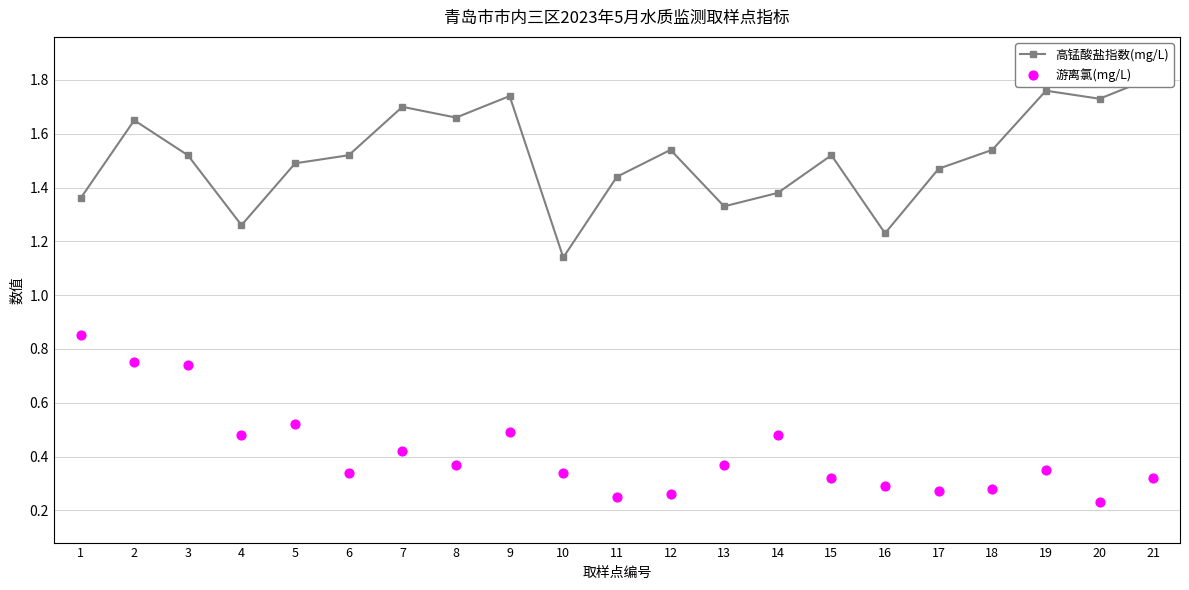

Which series has the largest Y range (max minus min)?

高锰酸盐指数(mg/L)